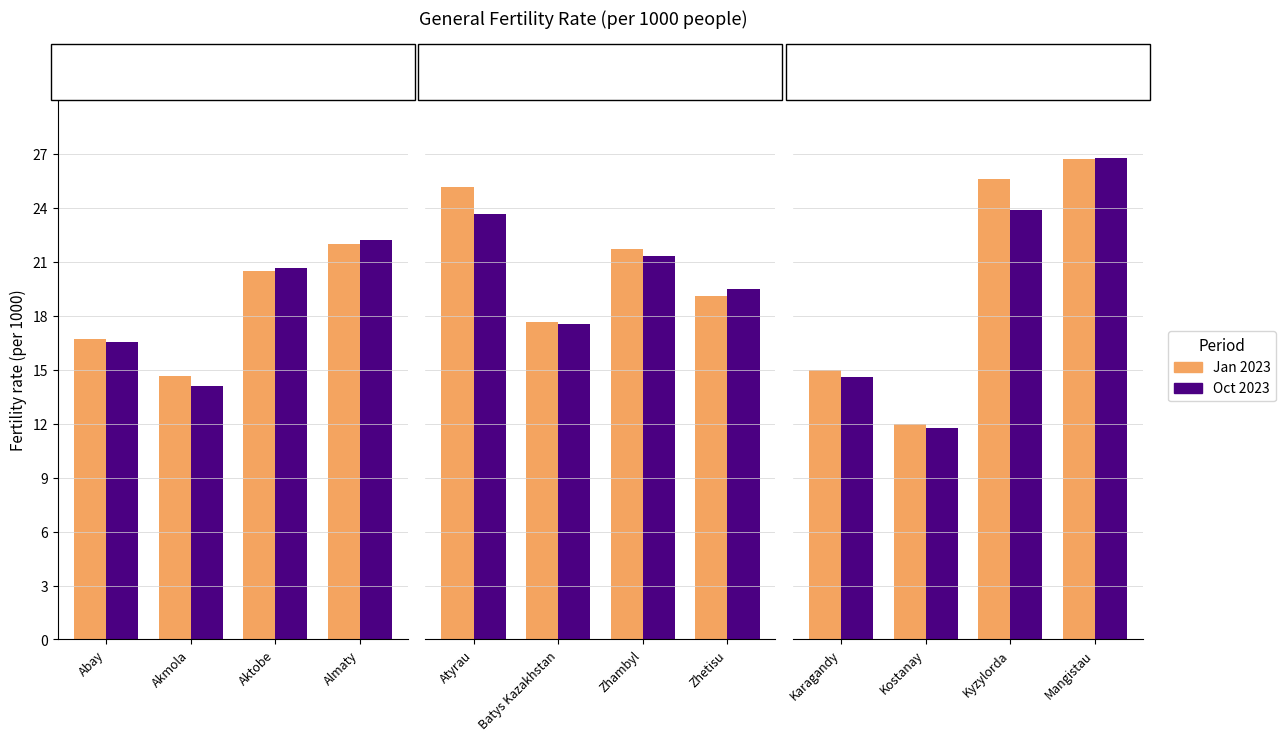

List the series in order of their overall mean, highest first.

Jan 2023, Oct 2023